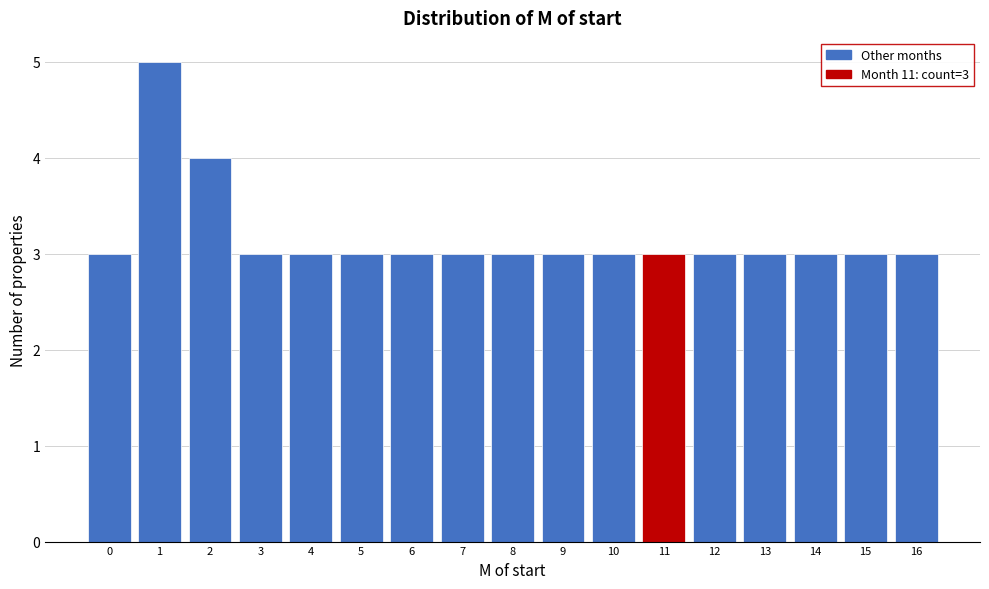

Over which range of the x-axis is the bar tallest?

0.5 to 1.5